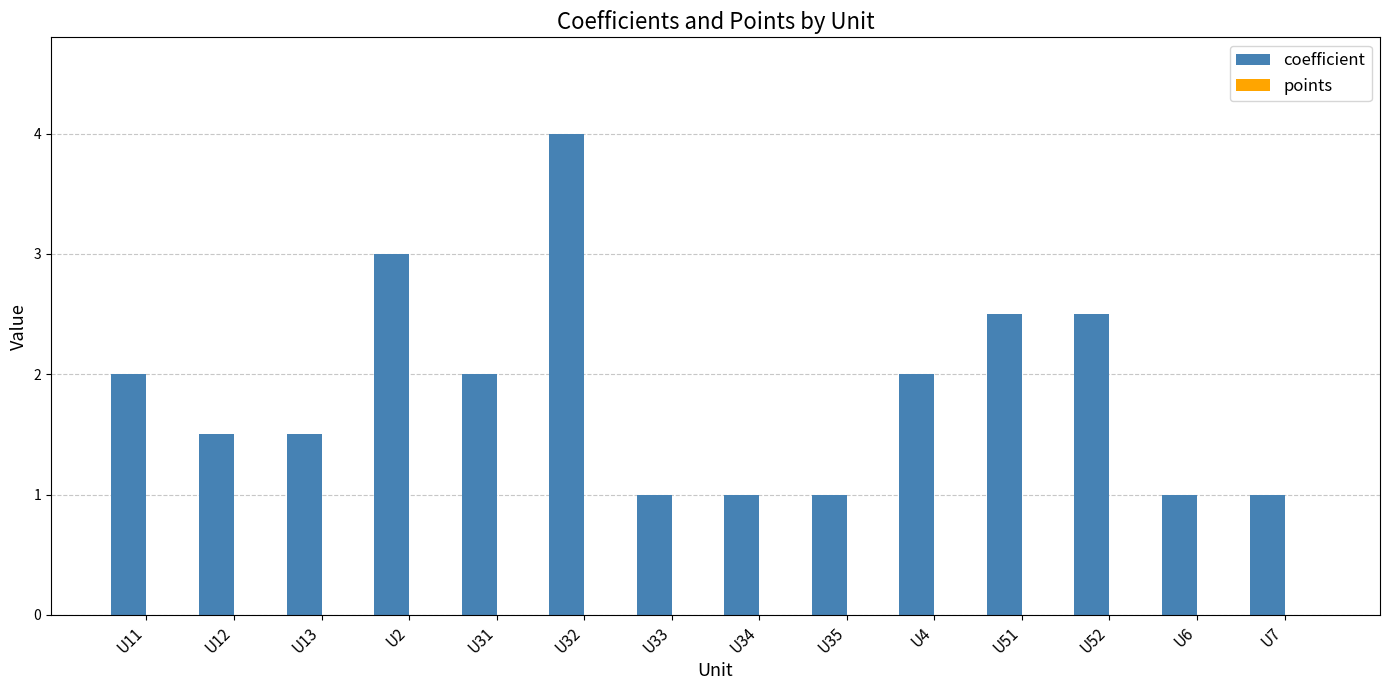

Approximately how many times larger is the value at U11 compared to U2?

0.7